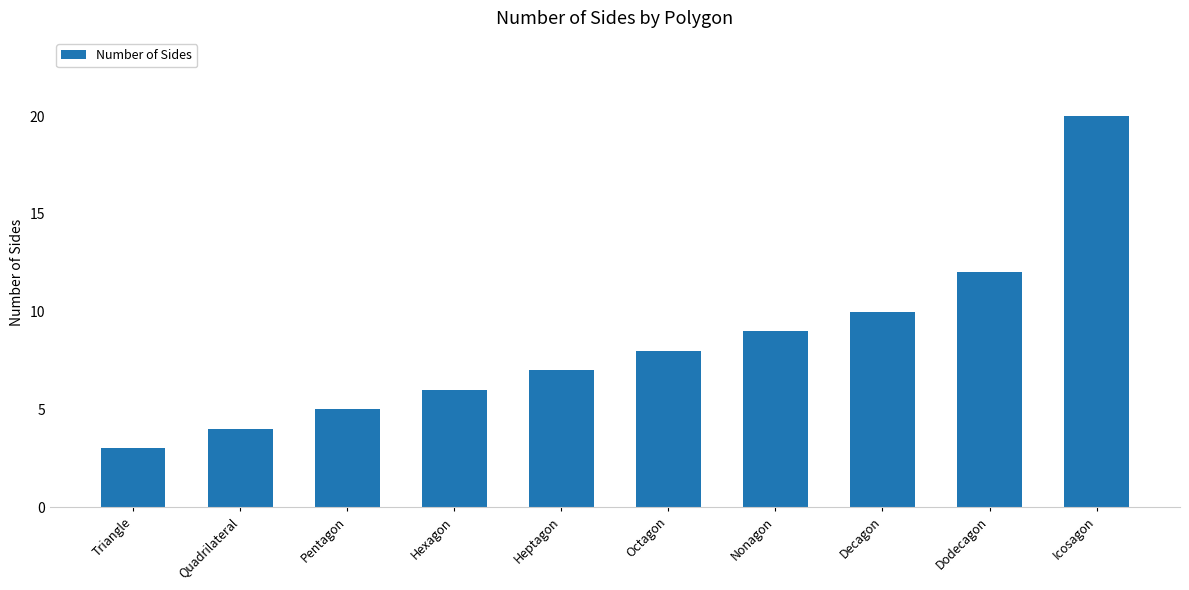

What is the change in value from Nonagon to Dodecagon?

+3